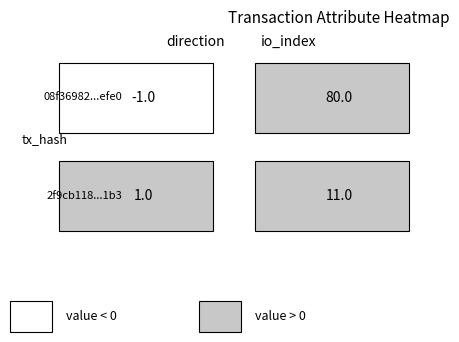

Reading left to right, what are all the values shown in this chart?

08f36982a426daa4ae1e3806d5427b93291efe0: -1	80
2f9cb118b6b3bde21c7f9d59c1e227048e281b3: 1	11